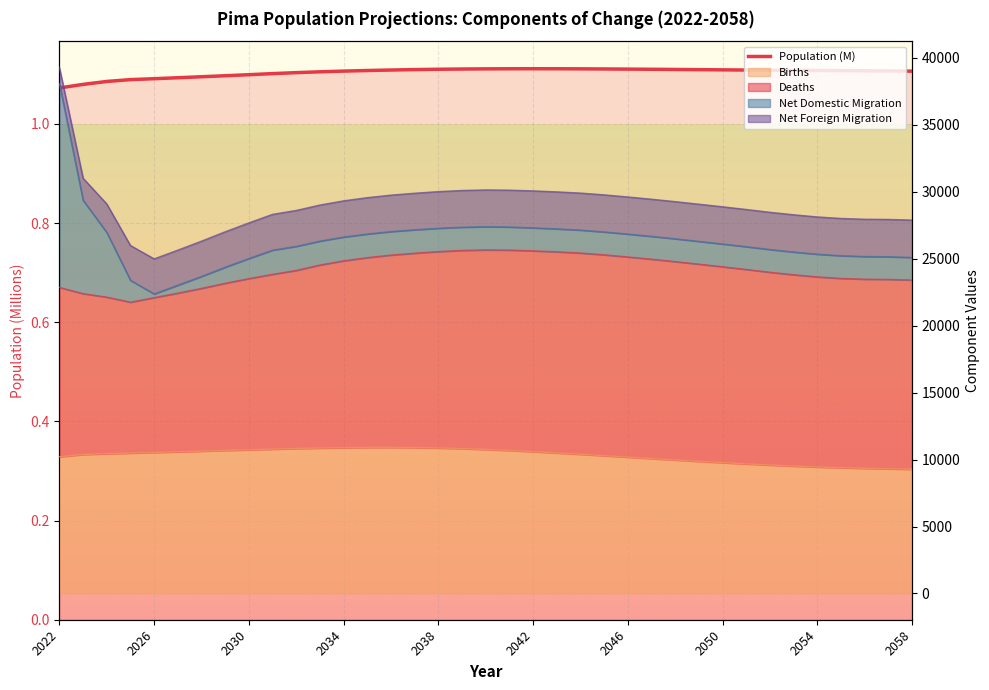

Does the chart display data point markers on the line(s)?

No